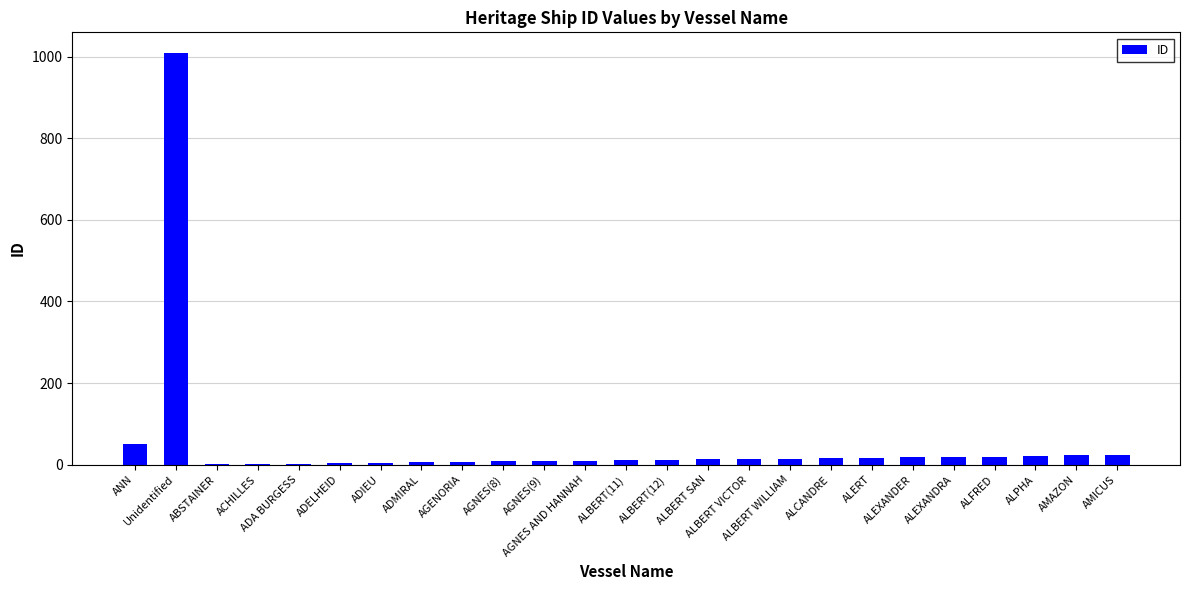

Is it true that the value at ALPHA is 22?

True